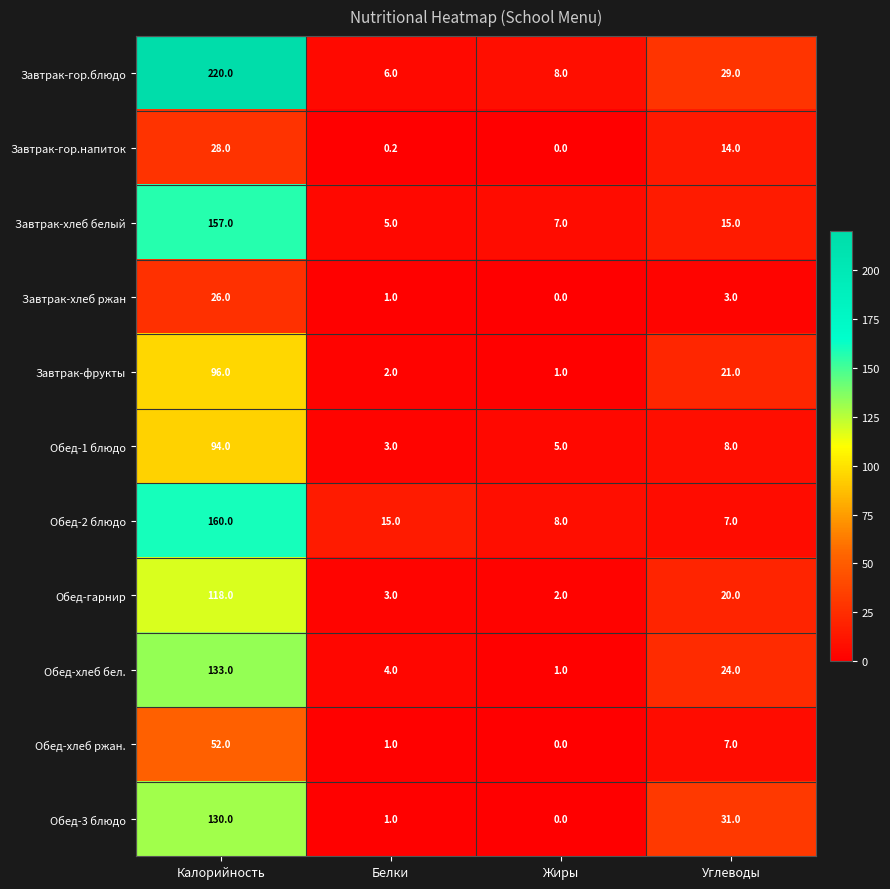

Between Калорийность and Углеводы, which series saw the biggest shift?

Завтрак-гор.блюдо